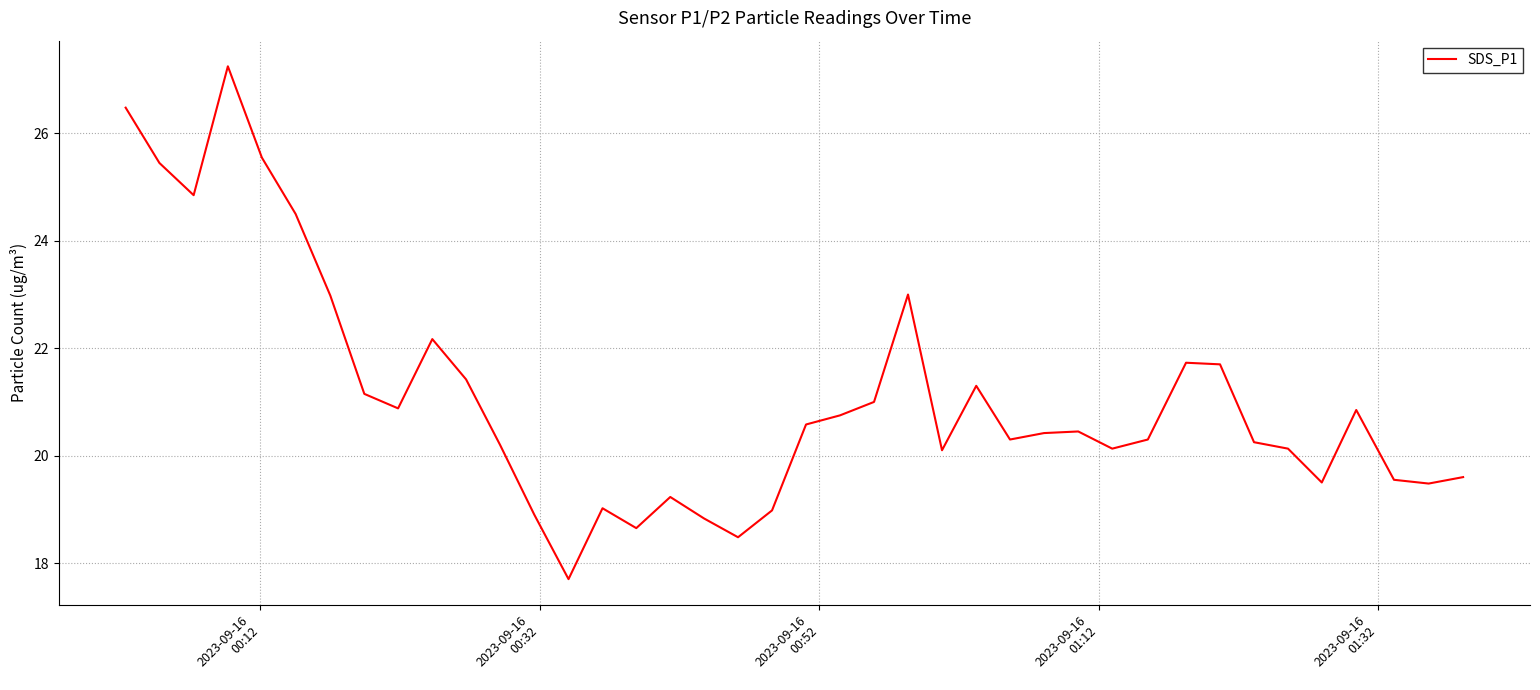

What is the sum of all values?

843.8